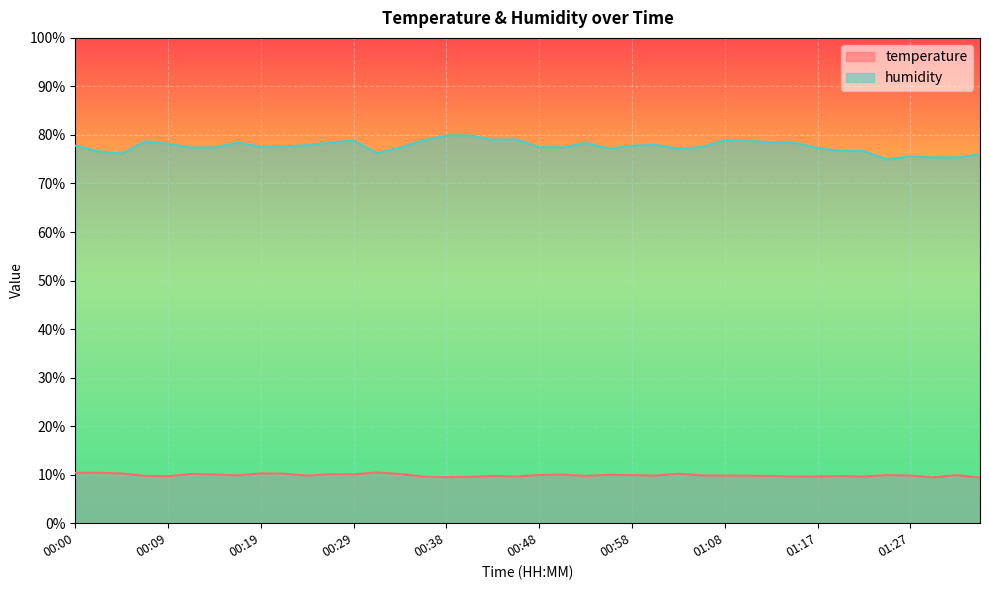

The humidity series shows 77.6 at 00:21. True or false?

True